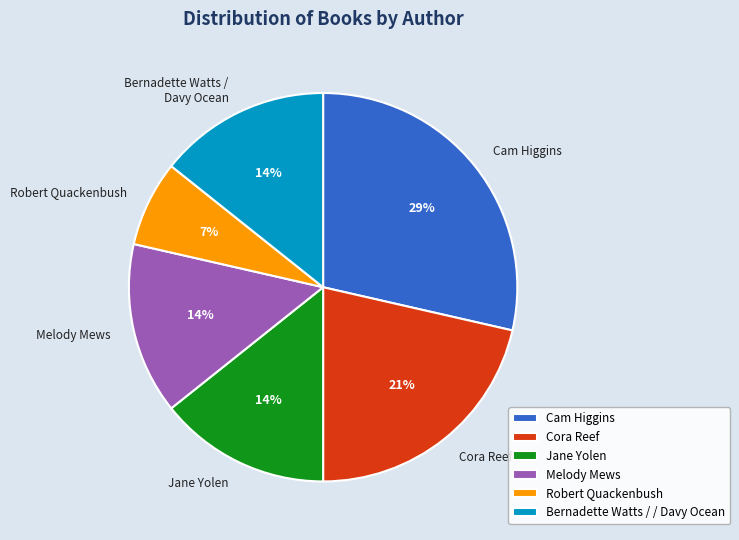

True or false: Jane Yolen accounts for 25% of the total.

False